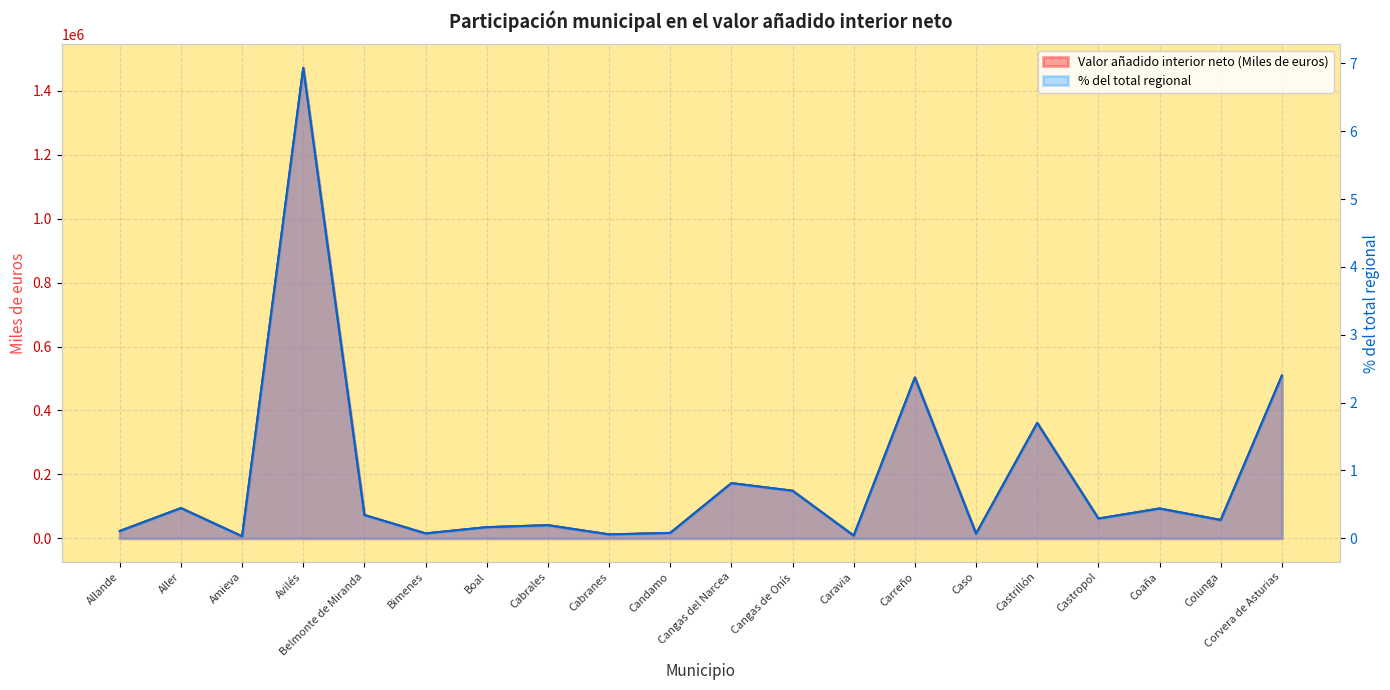

How many lines are shown in the chart?

2